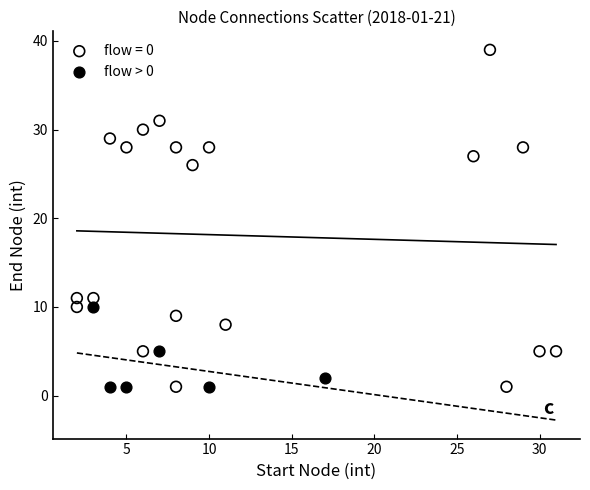

Which series has the widest spread of Y values?

flow = 0